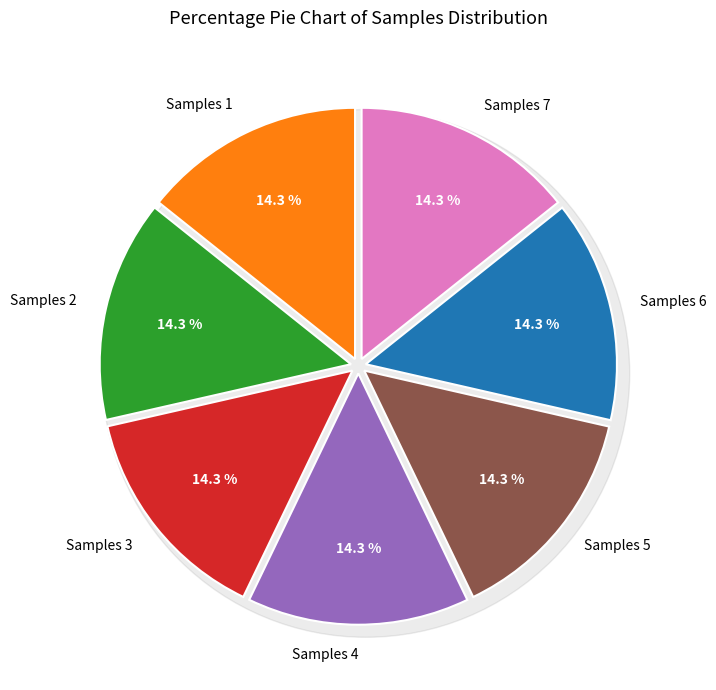

Combined, do 27 and 27 account for over 50%?

No